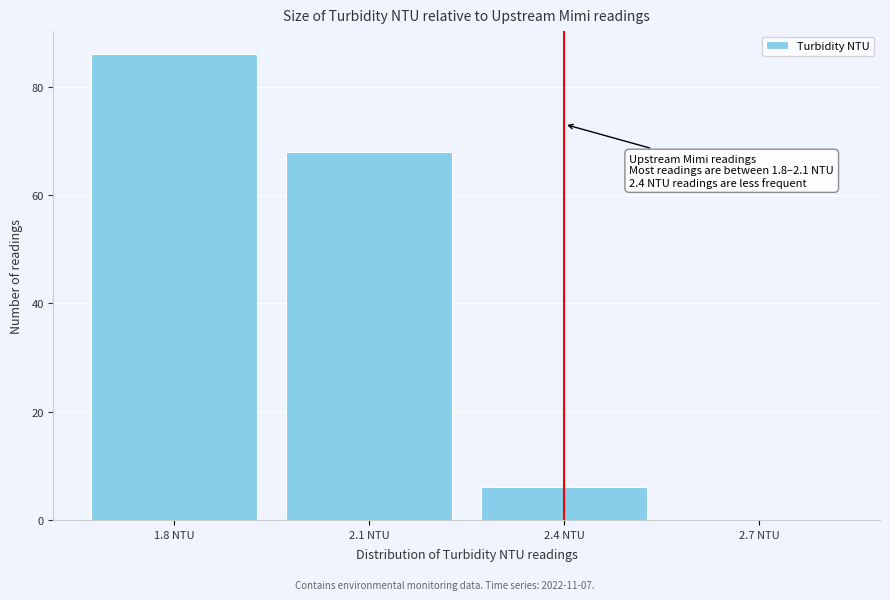

Over which range of the x-axis is the bar tallest?

1.65 to 1.95